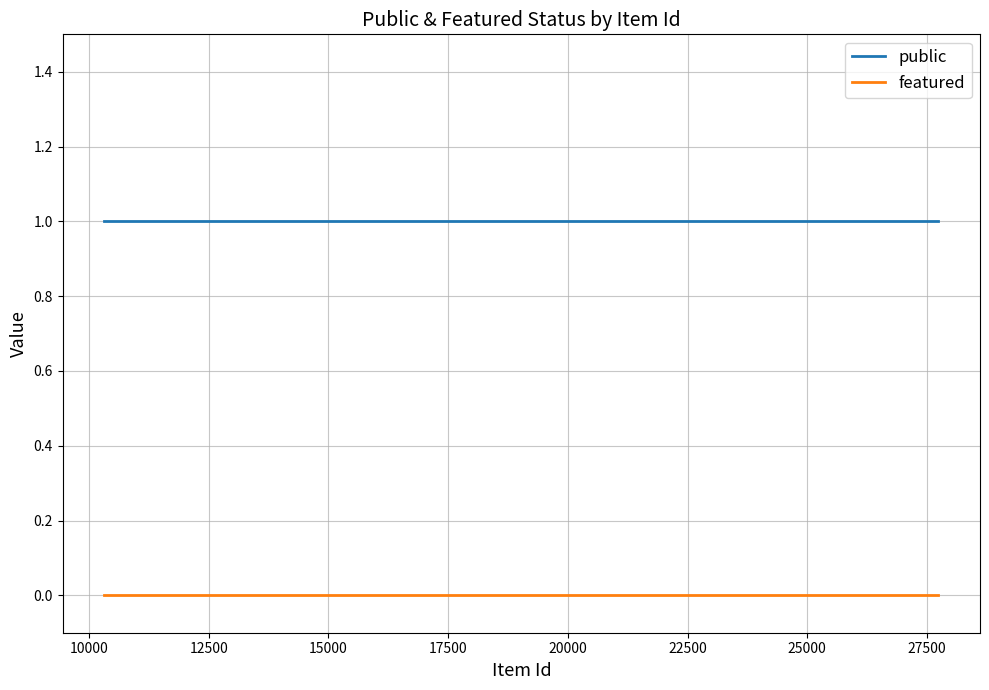

Is the value of featured at 10000 greater than the value of public at 10000?

No